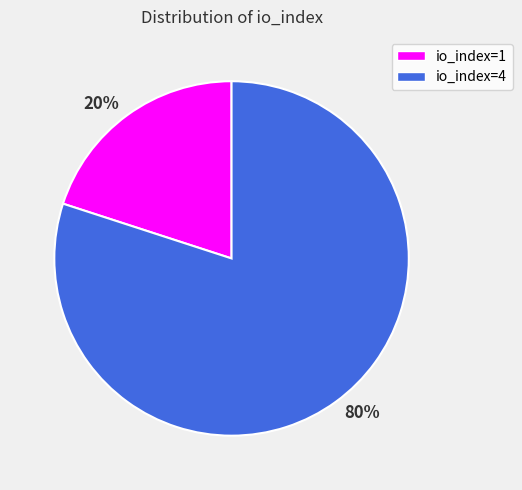

Combined, do 80% and 20% account for over 50%?

Yes